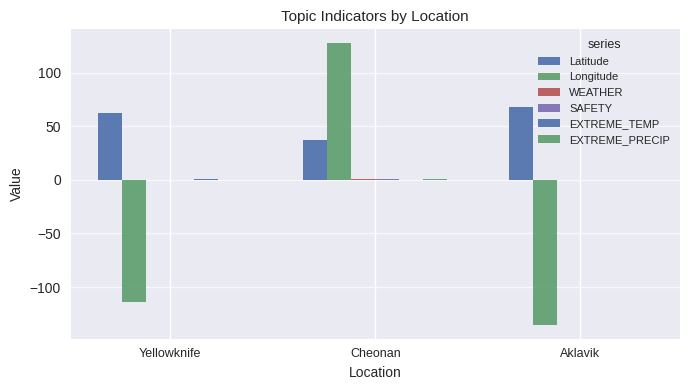

What is the minimum value shown in the chart?

-135.0